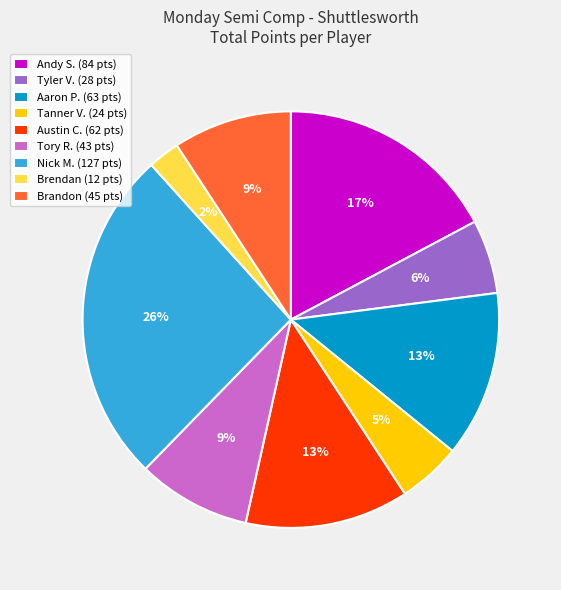

What percentage is the Nick M. slice, to the nearest percent?

26%